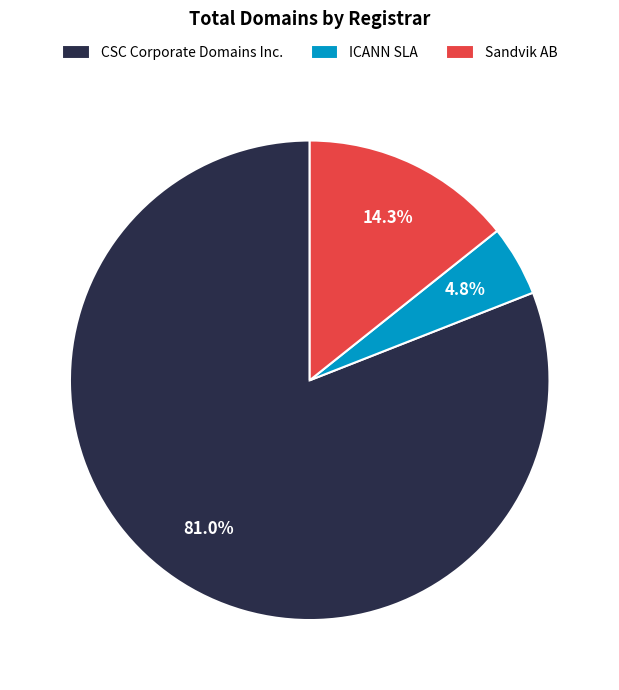

To the nearest percent, what is the average slice percentage?

33%